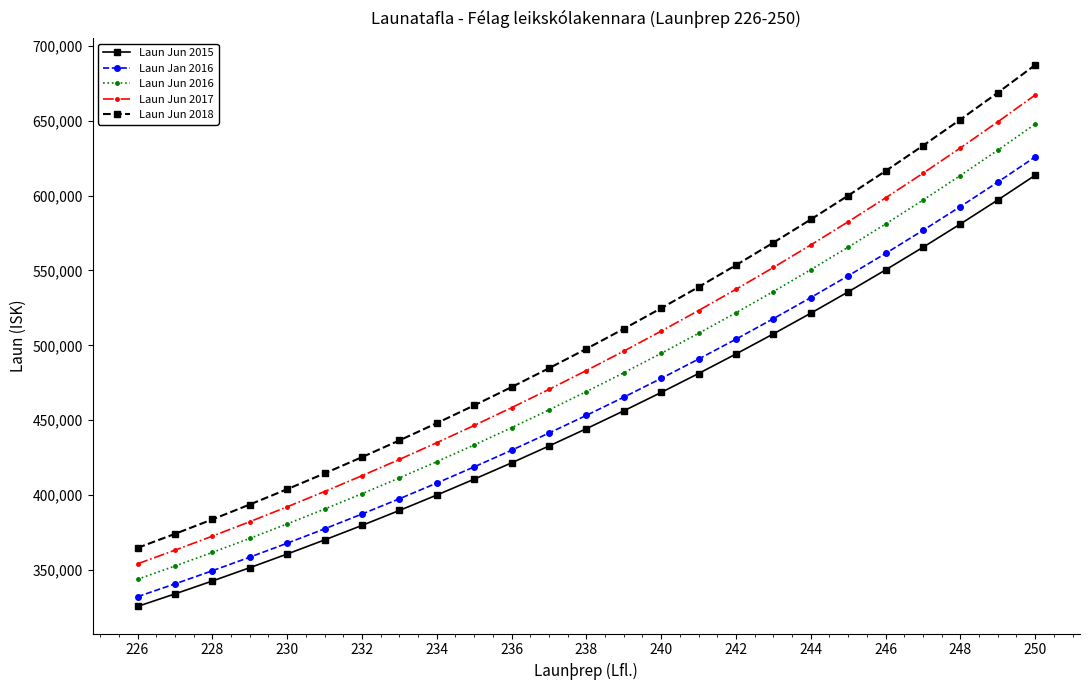

Rank the series by their average value, from lowest to highest.

Laun Jun 2015, Laun Jan 2016, Laun Jun 2016, Laun Jun 2017, Laun Jun 2018